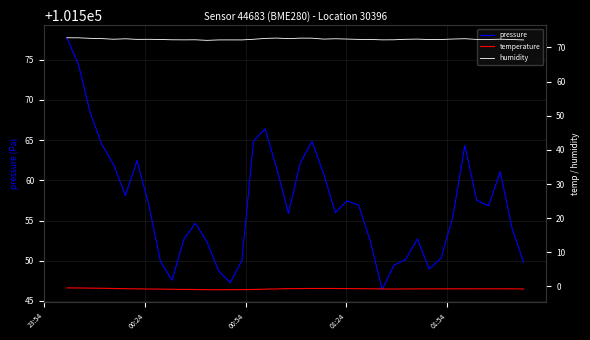

True or false: pressure and temperature intersect in this chart.

False